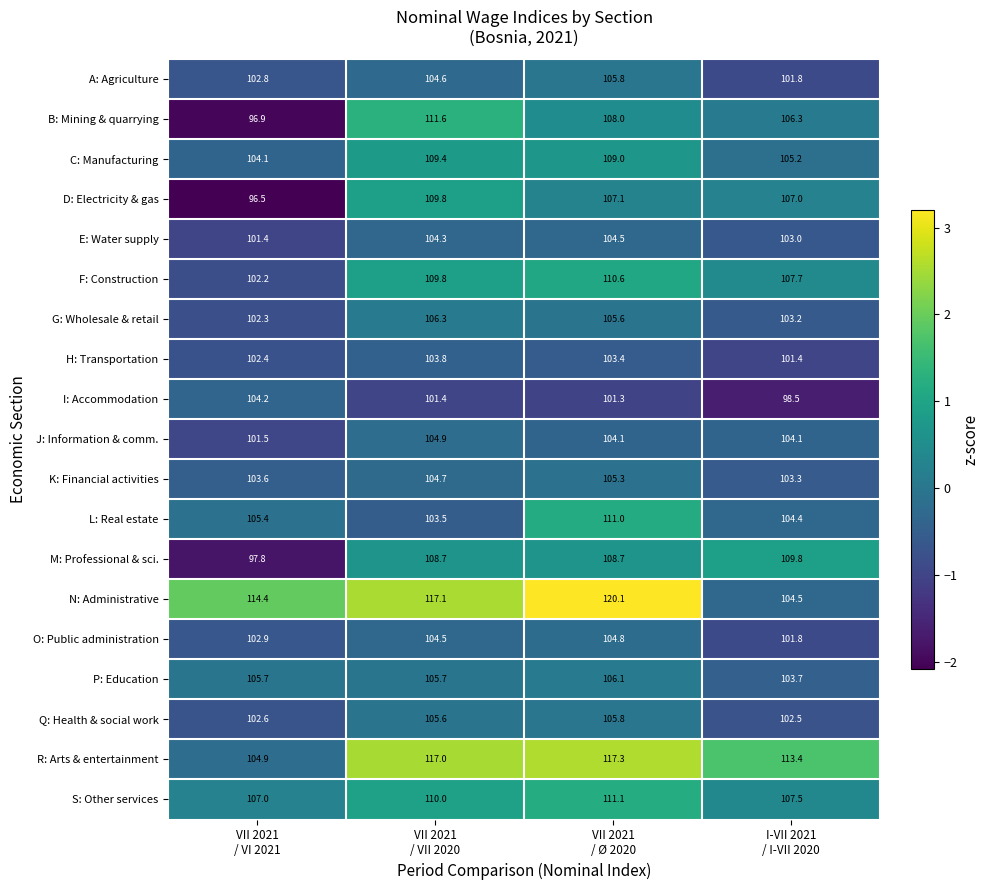

Which series has the widest spread of values?

N: Administrative